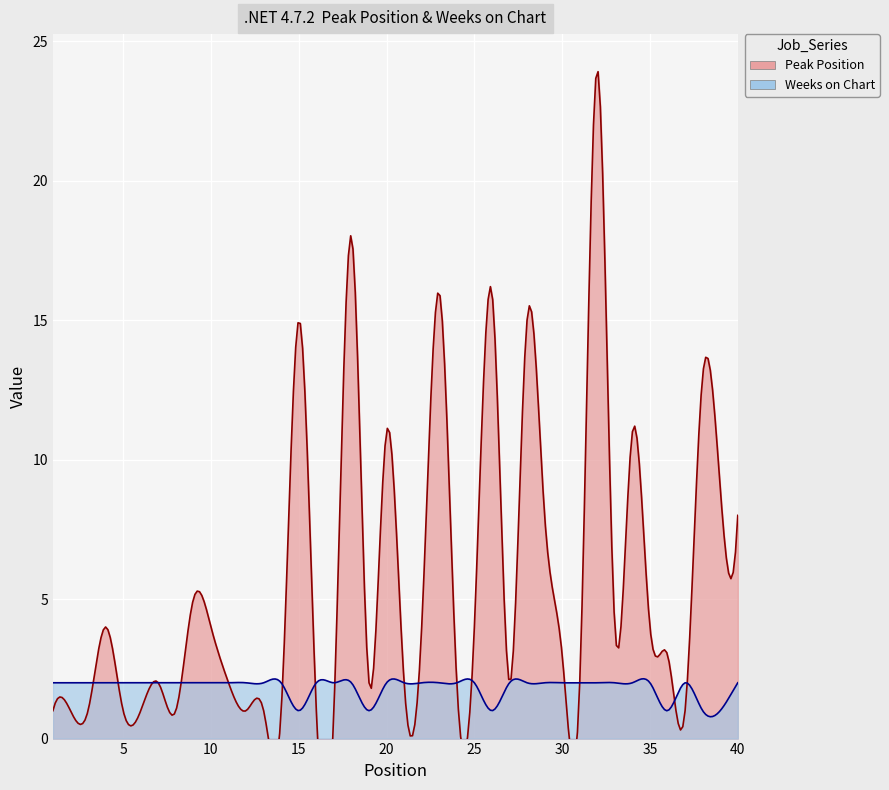

At which label is Peak Position closest to 12?

20